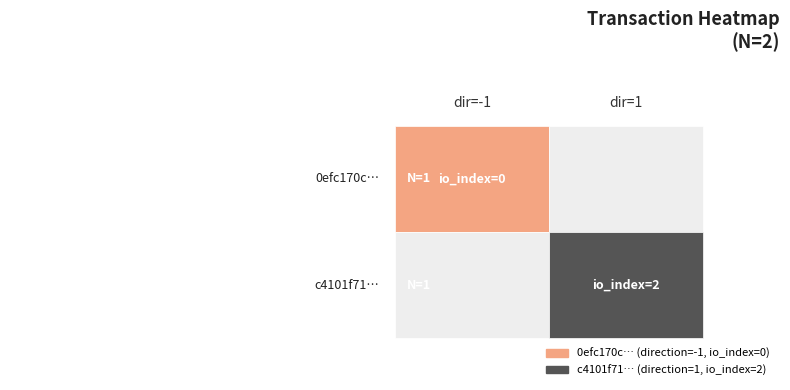

Where is 0efc170c736f24647d595b17aa82eee6c447a8a nearest to the value 0?

1